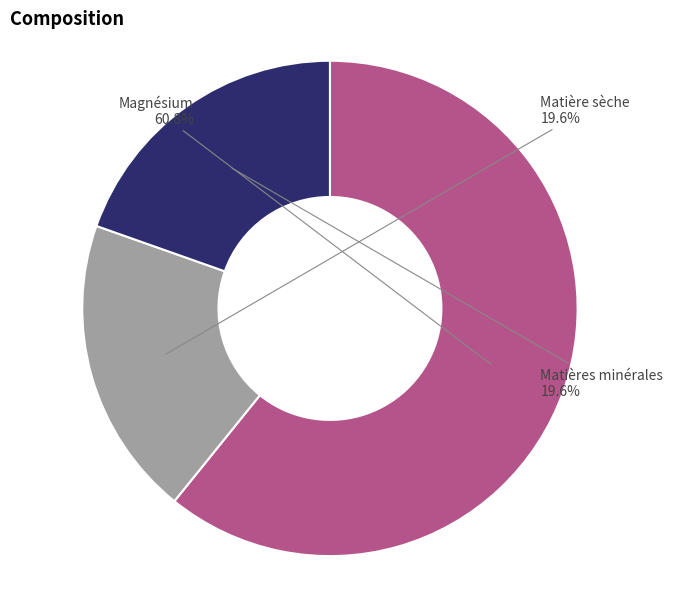

To the nearest percent, what is the combined percentage of Matière sèche and Matières minérales?

39%